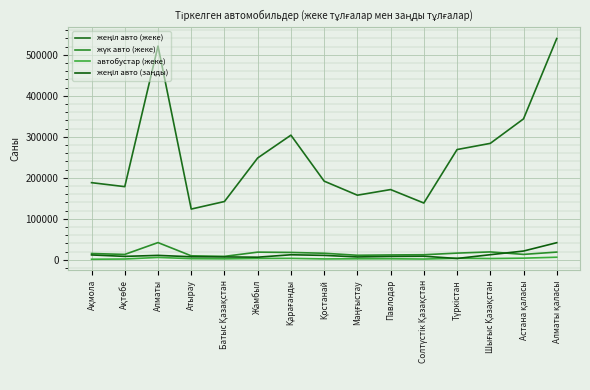

Where do жүк авто (жеке) and жеңіл авто (заңды) first cross each other?

Шығыс Қазақстан and Астана қаласы